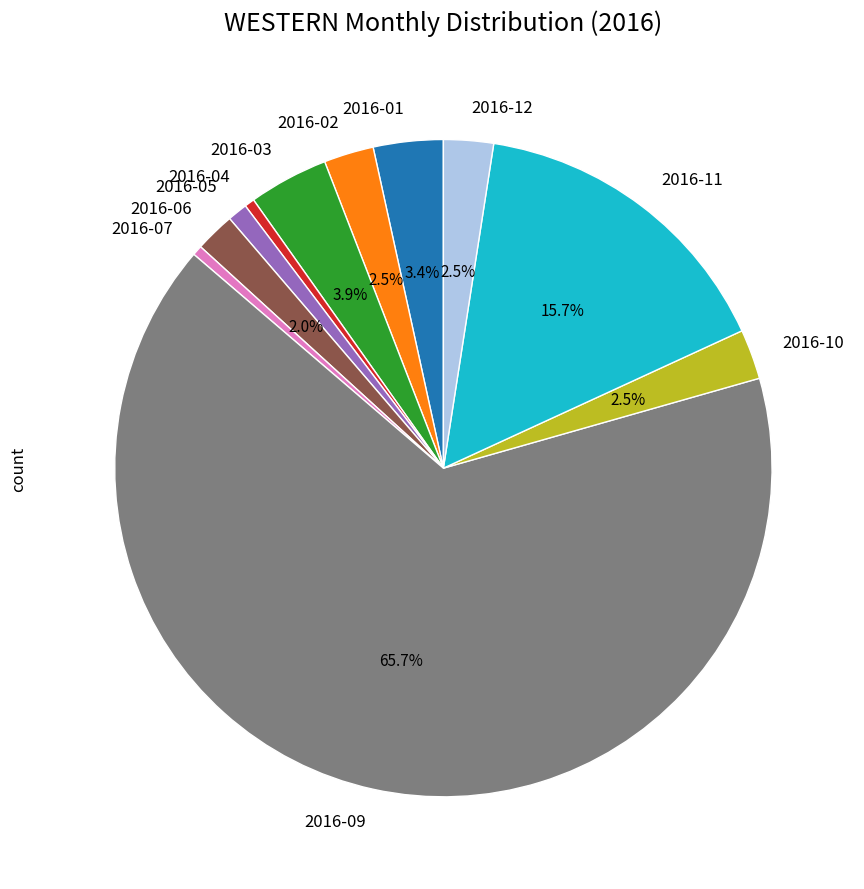

How many segments does this pie chart have?

11